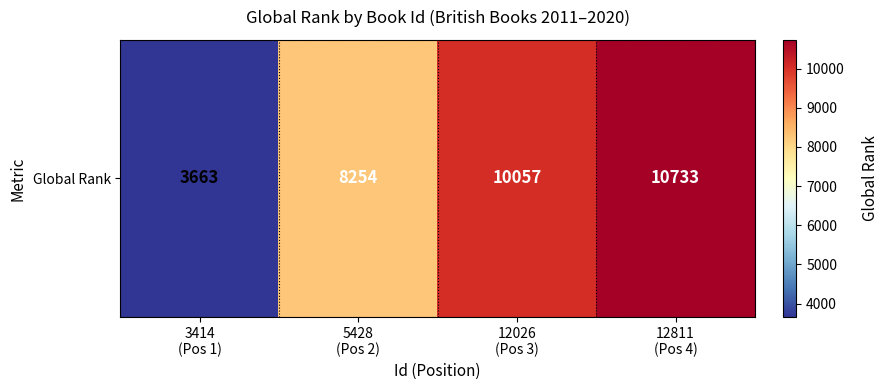

What is the sum of the values at 12026
(Pos 3) and 3414
(Pos 1)?

13720